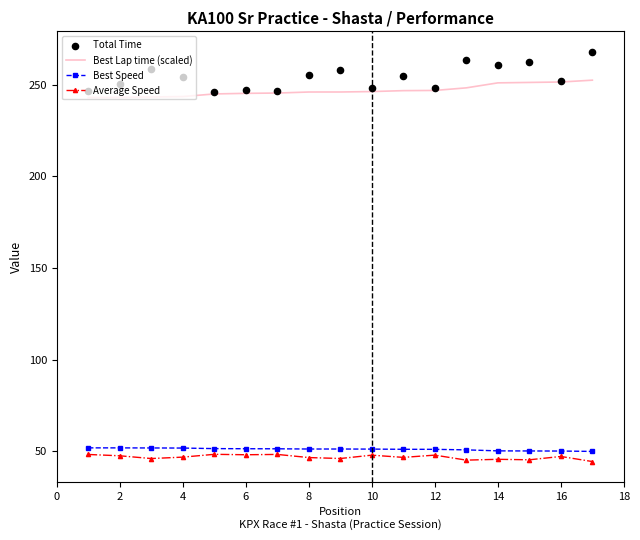

True or false: Average Speed and Best Lap time (scaled) intersect in this chart.

False